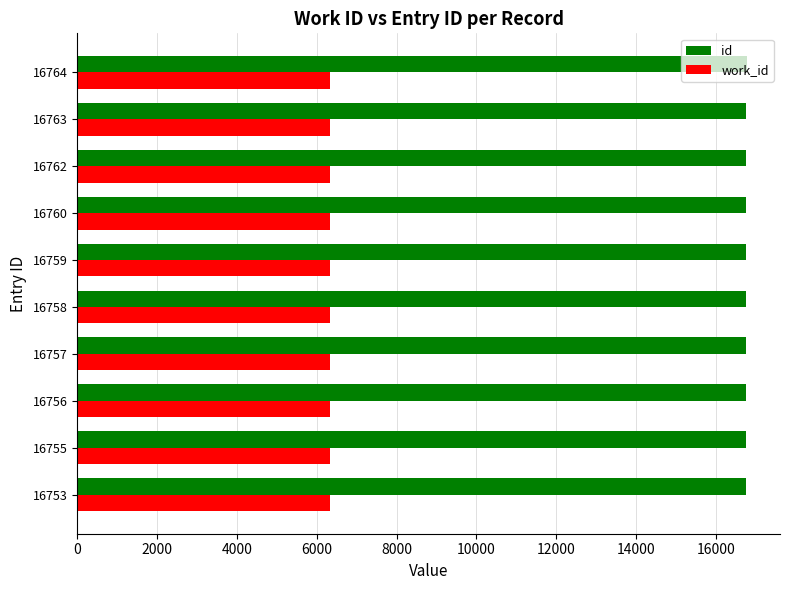

What are all the series names shown in the legend?

id, work_id